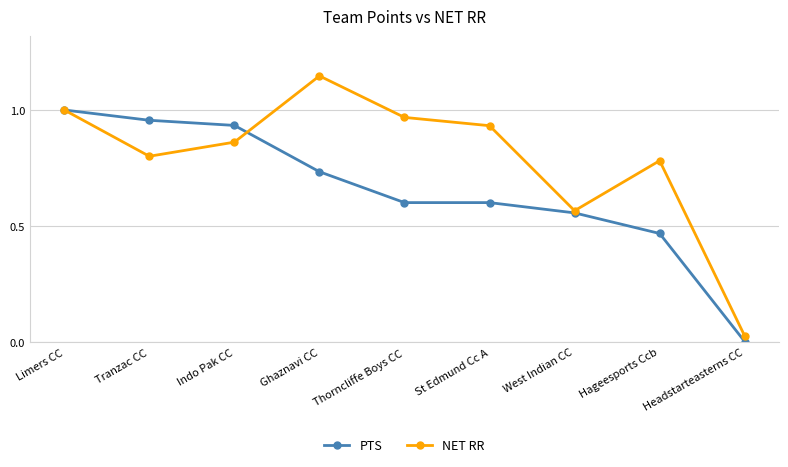

How many distinct data groups are displayed?

2